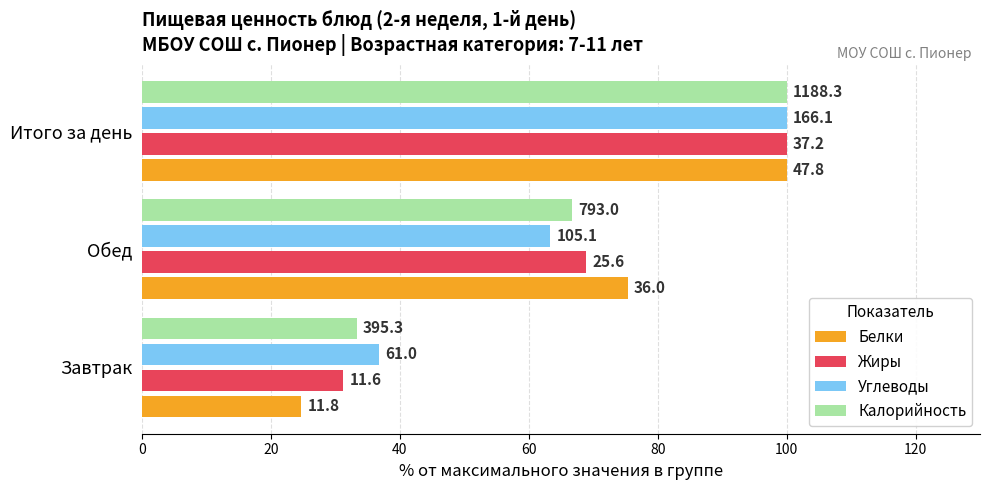

What are all the series names shown in the legend?

Белки, Жиры, Углеводы, Калорийность